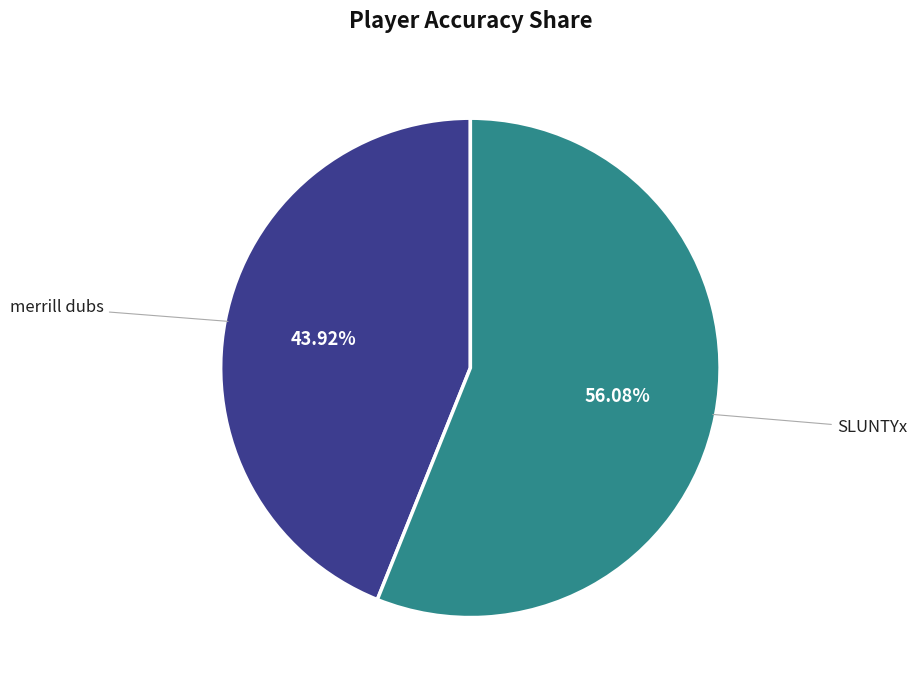

How many segments does this pie chart have?

2